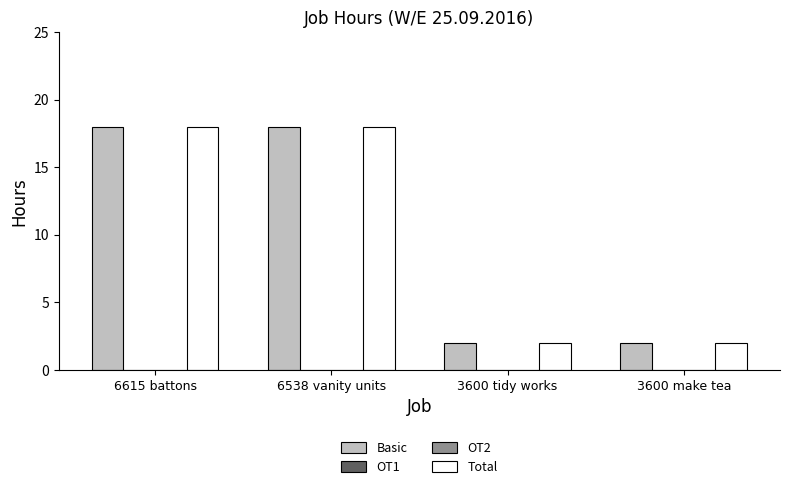

What is the difference between the highest and lowest values at 6615 battons?

18